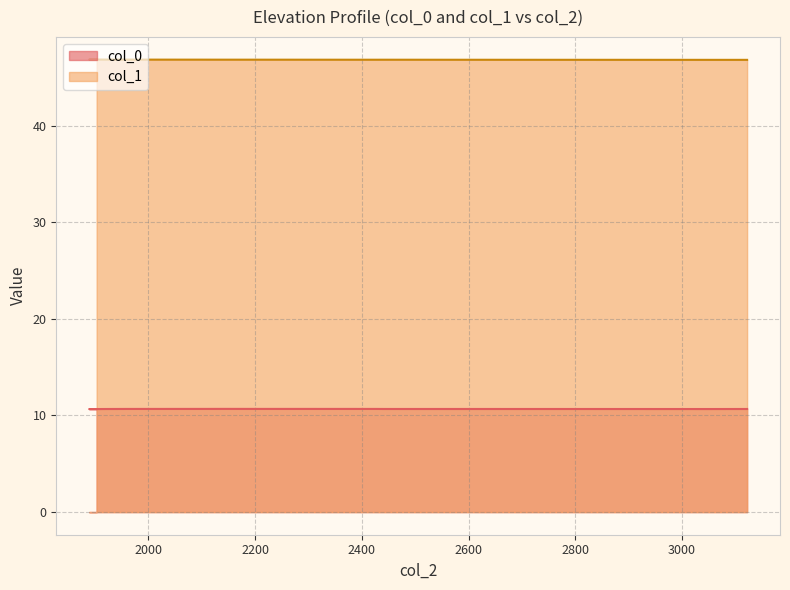

At which category does col_0 reach its first local peak?

2141